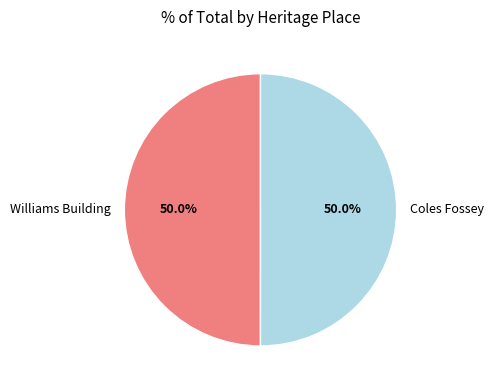

Approximately how many times larger is the value at Coles Fossey compared to Williams Building?

1.0